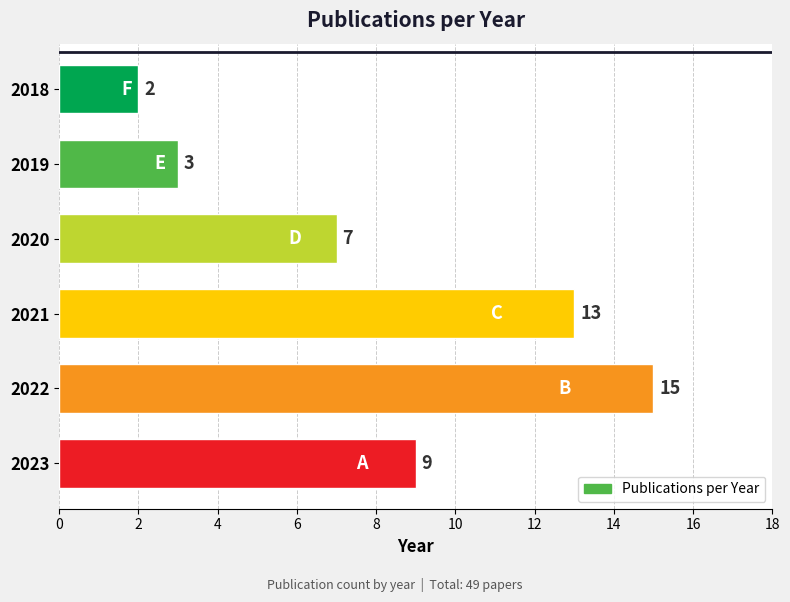

Rank the categories by value from highest to lowest.

2022, 2021, 2023, 2020, 2019, 2018